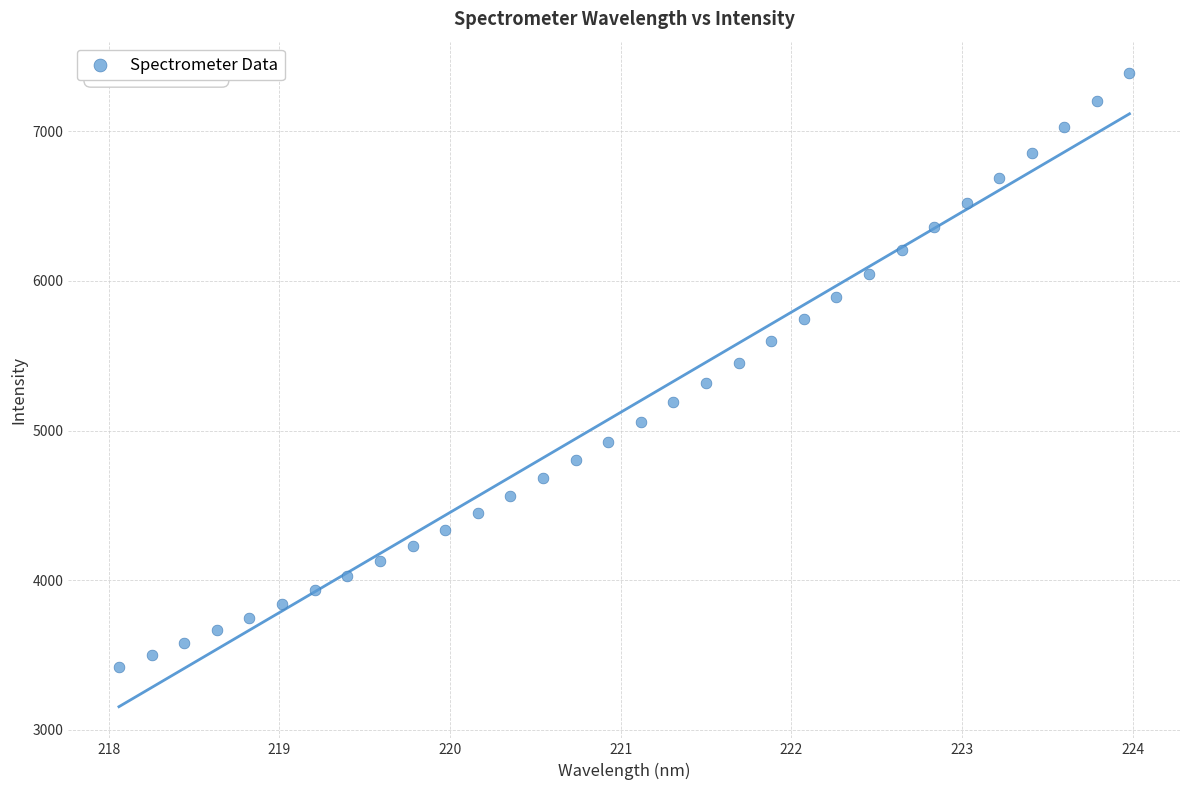

What is the range of Y values (max minus min)?

3966.2